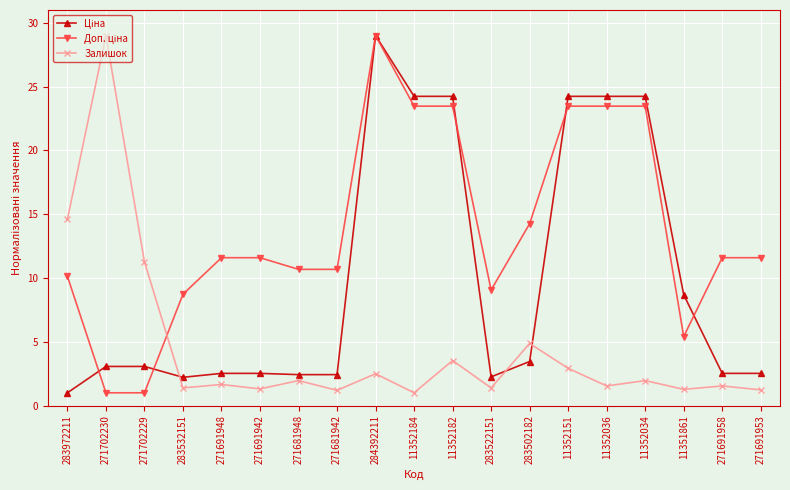

What is the difference between the maximum and minimum values in the Залишок series?

28.0